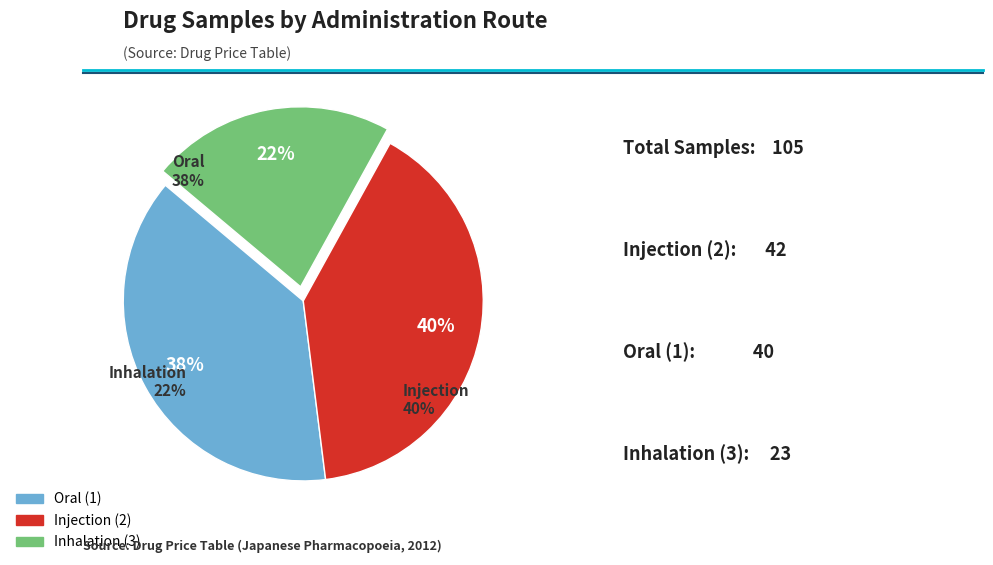

Count the number of slices in the pie.

3